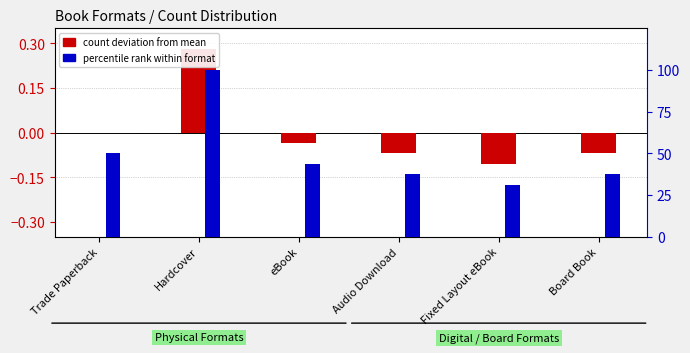

Reading left to right, what are all the values shown in this chart?

count deviation from mean: 0.0	0.3	-0.0	-0.1	-0.1	-0.1
percentile rank within format: 50.0	100.0	43.8	37.5	31.2	37.5